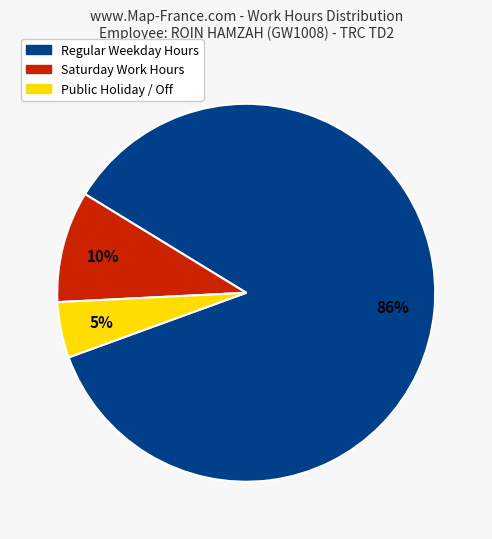

To the nearest percent, what is the average slice percentage?

33%